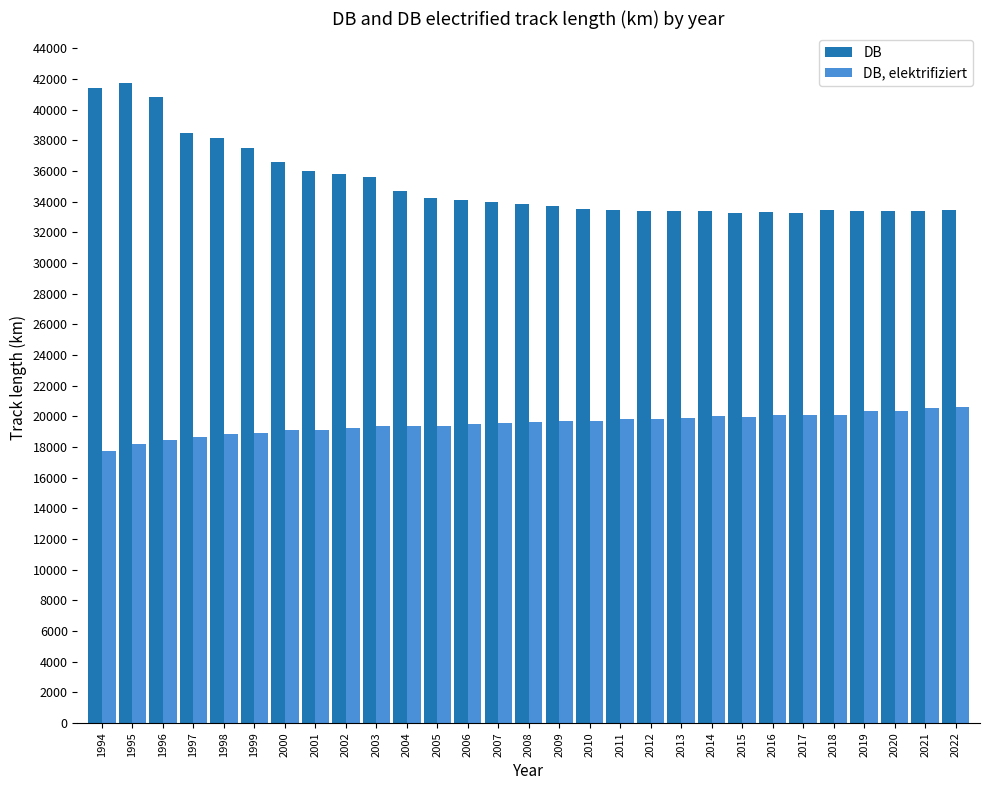

What is the highest value of the DB series?

41718